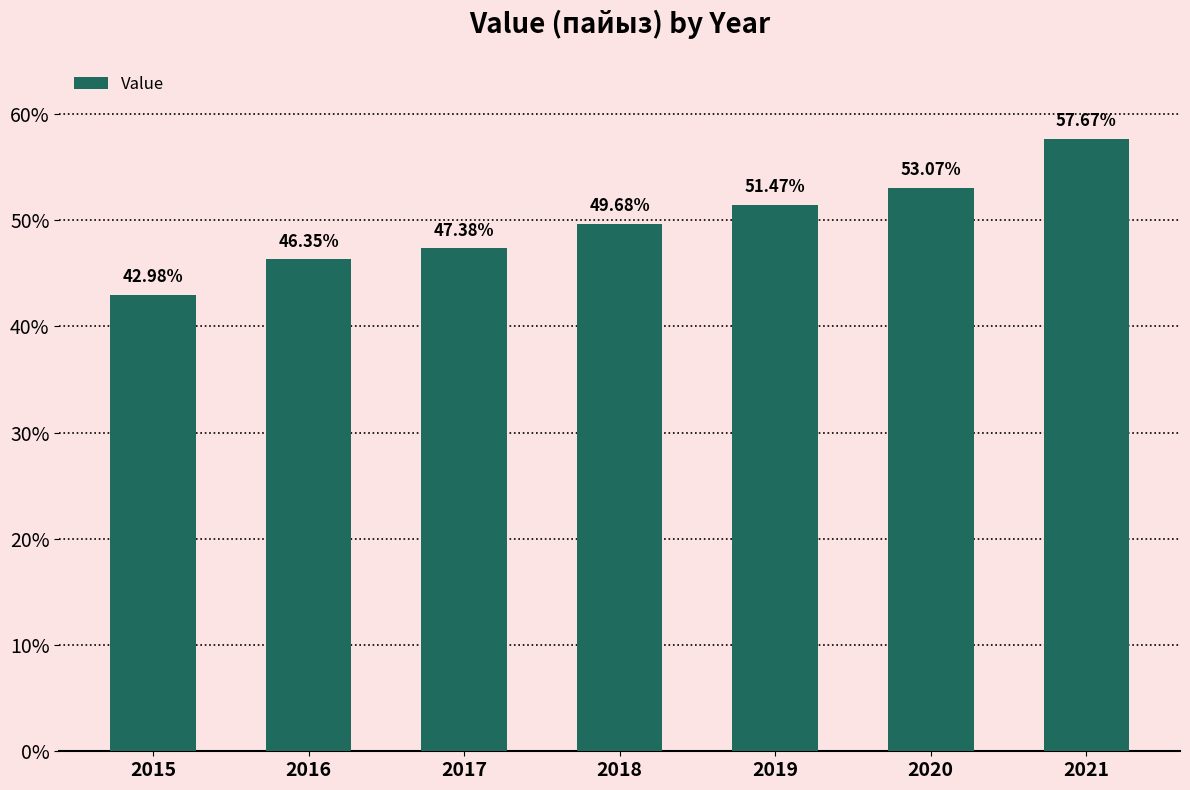

What is the value of the 7th bar from the left?

57.7